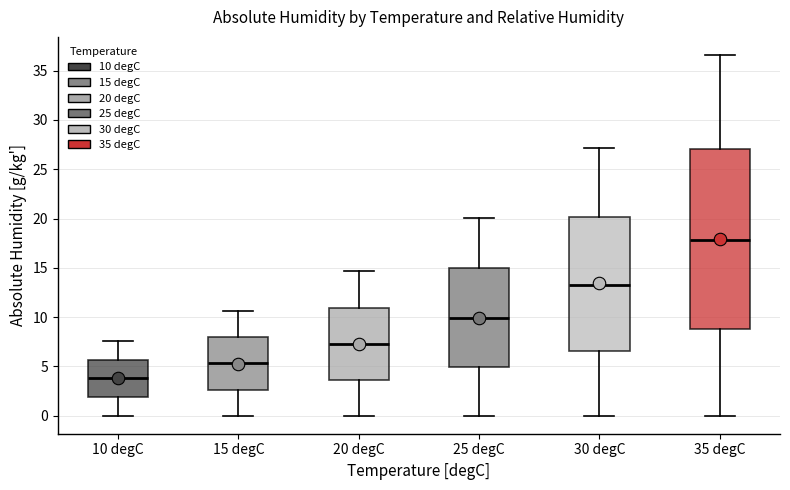

Reading left to right, read every box against the y-axis: the position of its median line, the range the box covers, and the ends of its whiskers. The values are not printed on the chart, so give them approximately, as read against the axis.

10 degC: median 4.0, box 2.0 to 5.5, whiskers 0.0 to 7.5
15 degC: median 5.5, box 2.5 to 8.0, whiskers 0.0 to 10.5
20 degC: median 7.5, box 3.5 to 11.0, whiskers 0.0 to 14.5
25 degC: median 10.0, box 5.0 to 15.0, whiskers 0.0 to 20.0
30 degC: median 13.5, box 6.5 to 20.0, whiskers 0.0 to 27.0
35 degC: median 18.0, box 9.0 to 27.0, whiskers 0.0 to 36.5